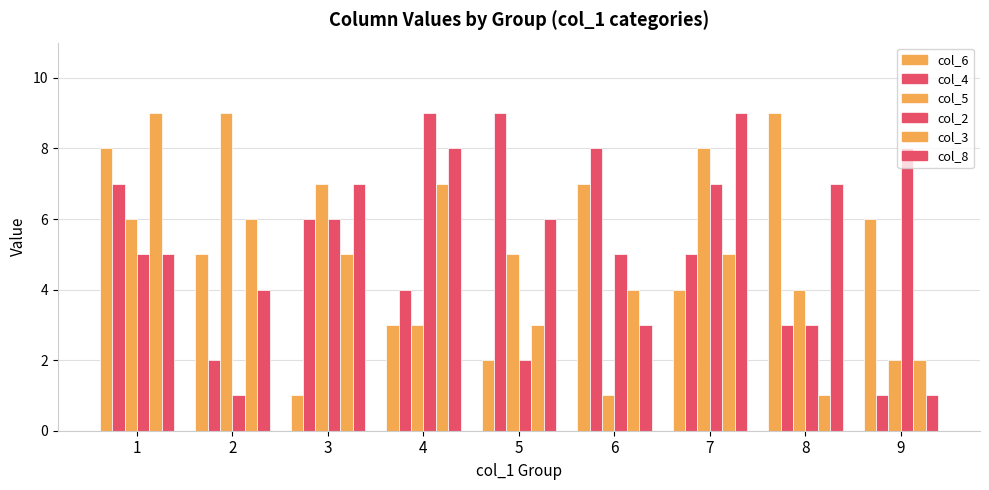

At which label is col_5 closest to 5?

5